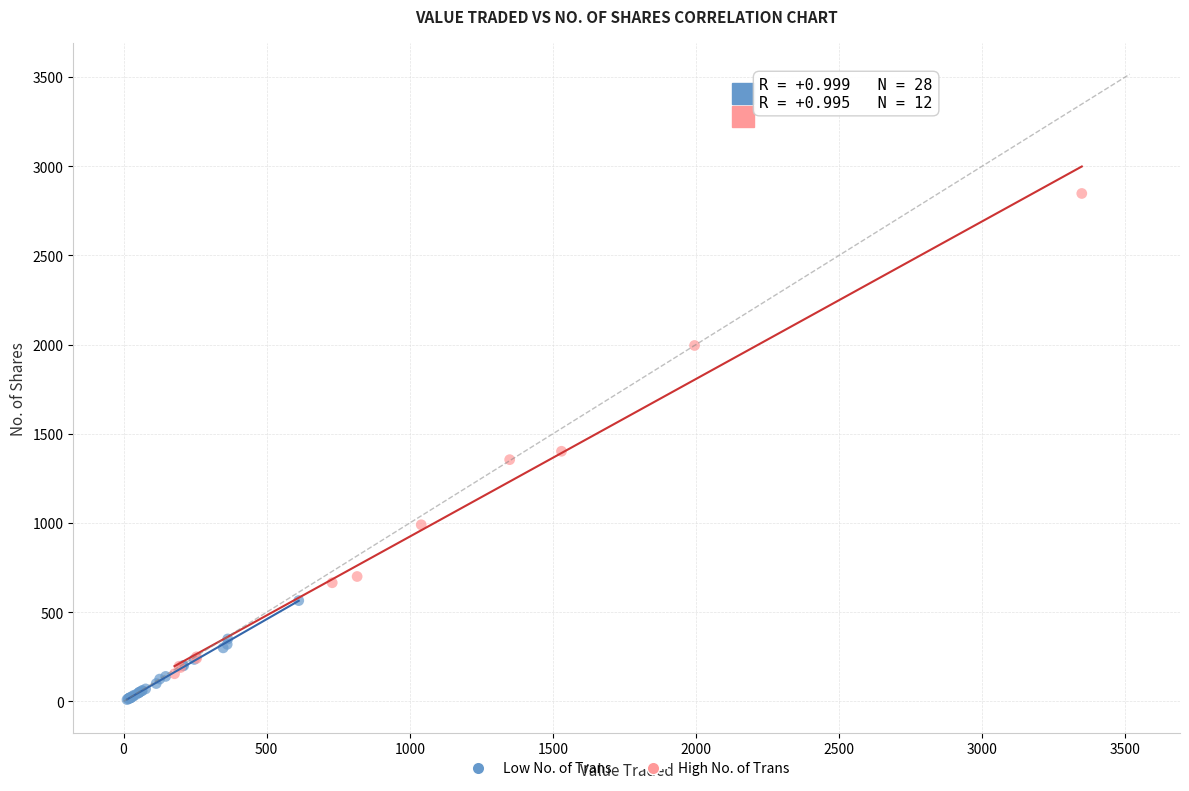

Which series has the widest spread of Y values?

High No. of Trans